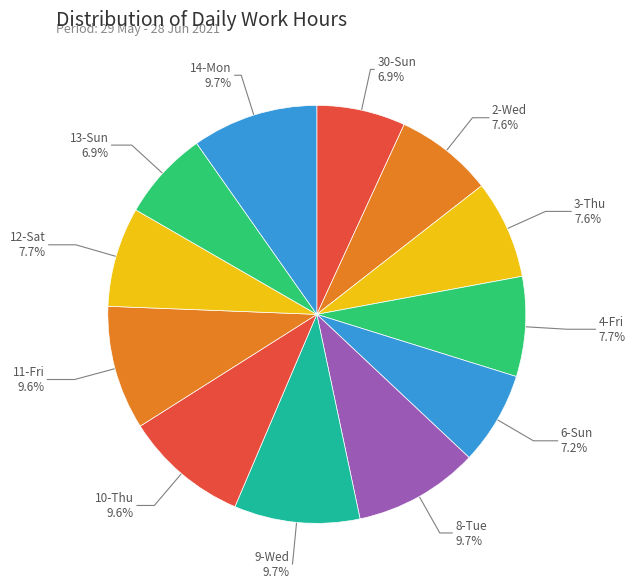

To the nearest percent, what is the average slice percentage?

8%